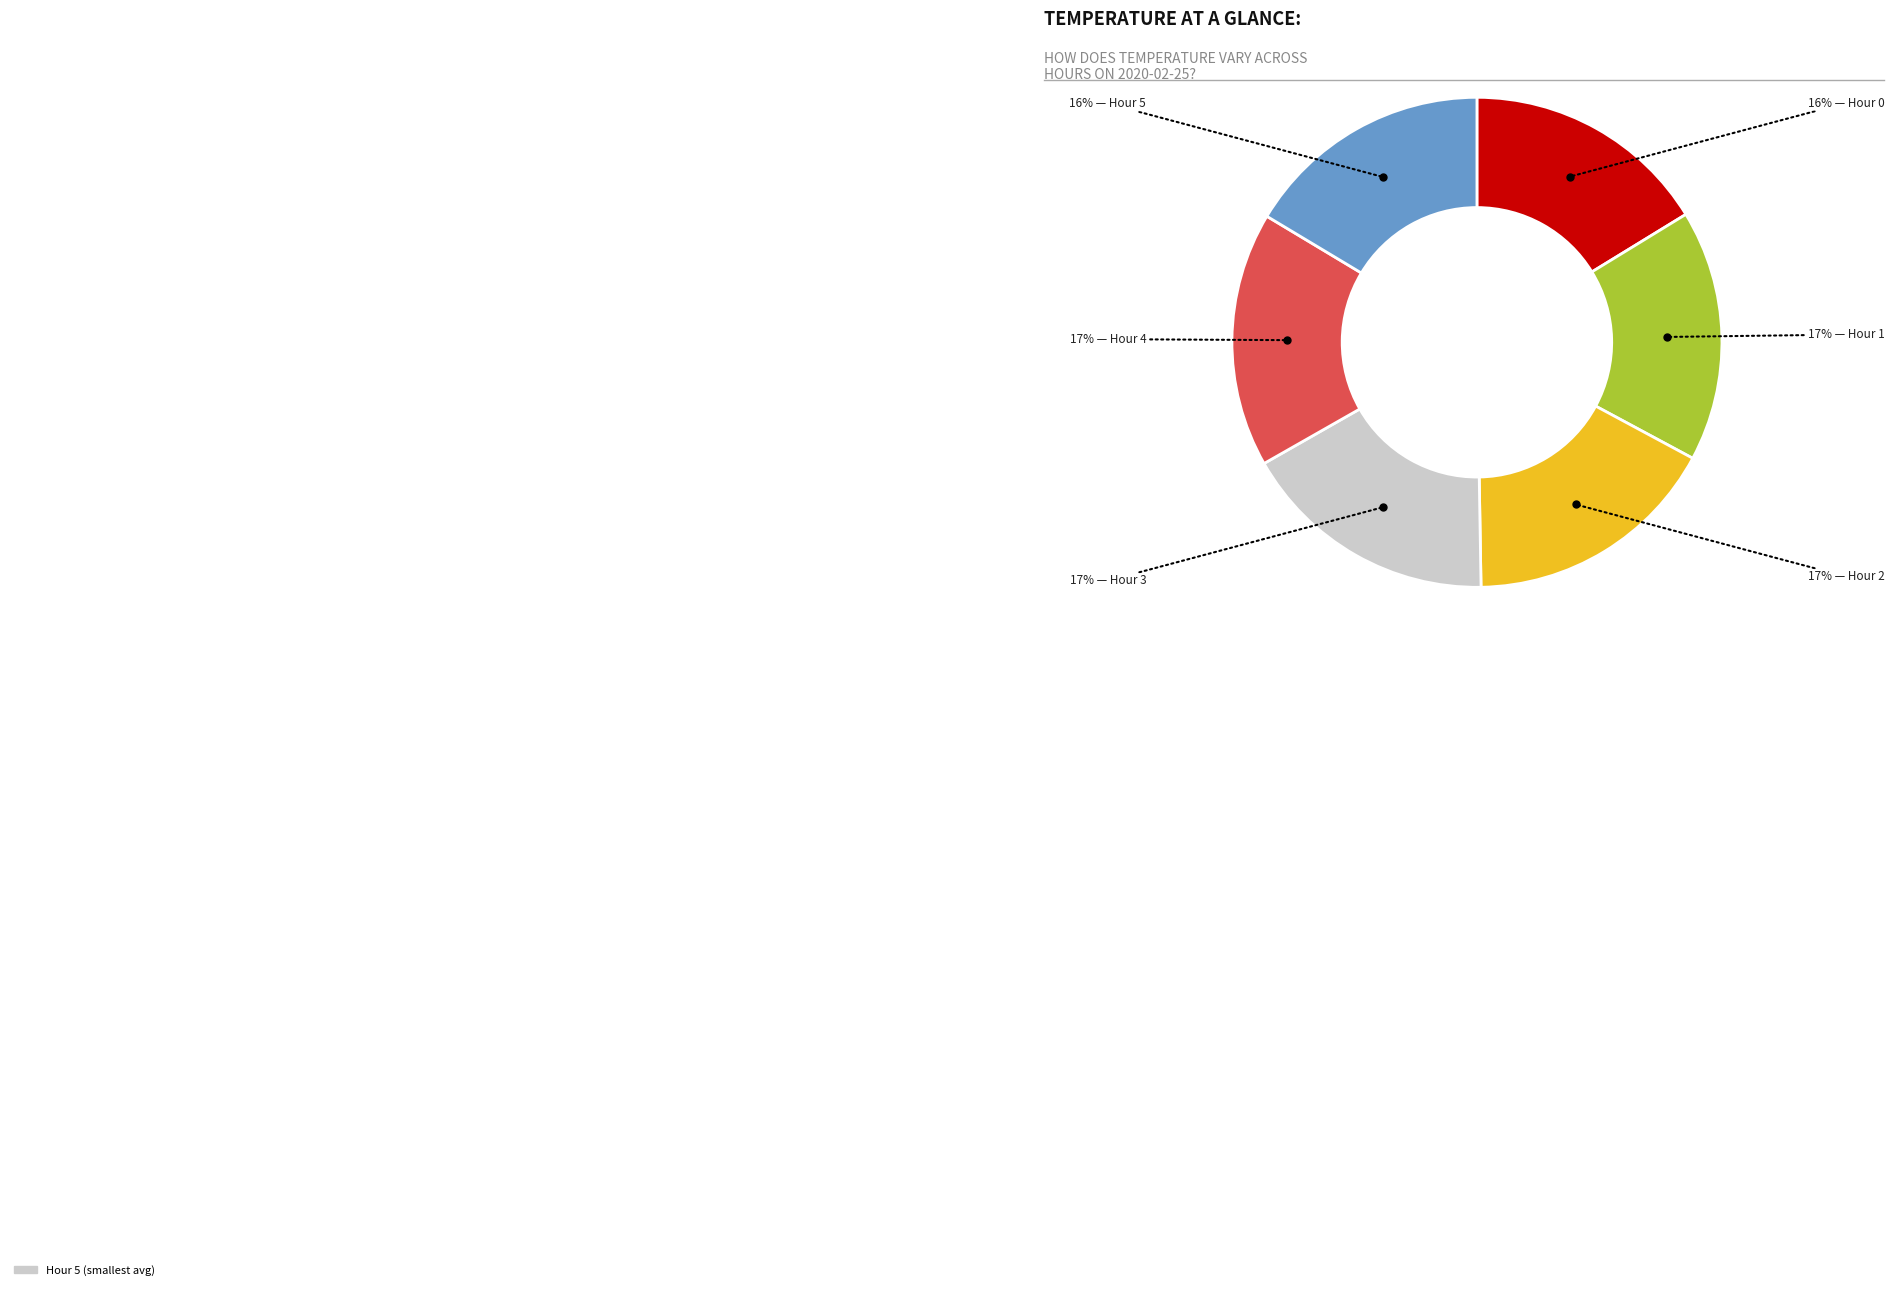

To the nearest percent, what is the difference between the largest and smallest slice percentages?

1%